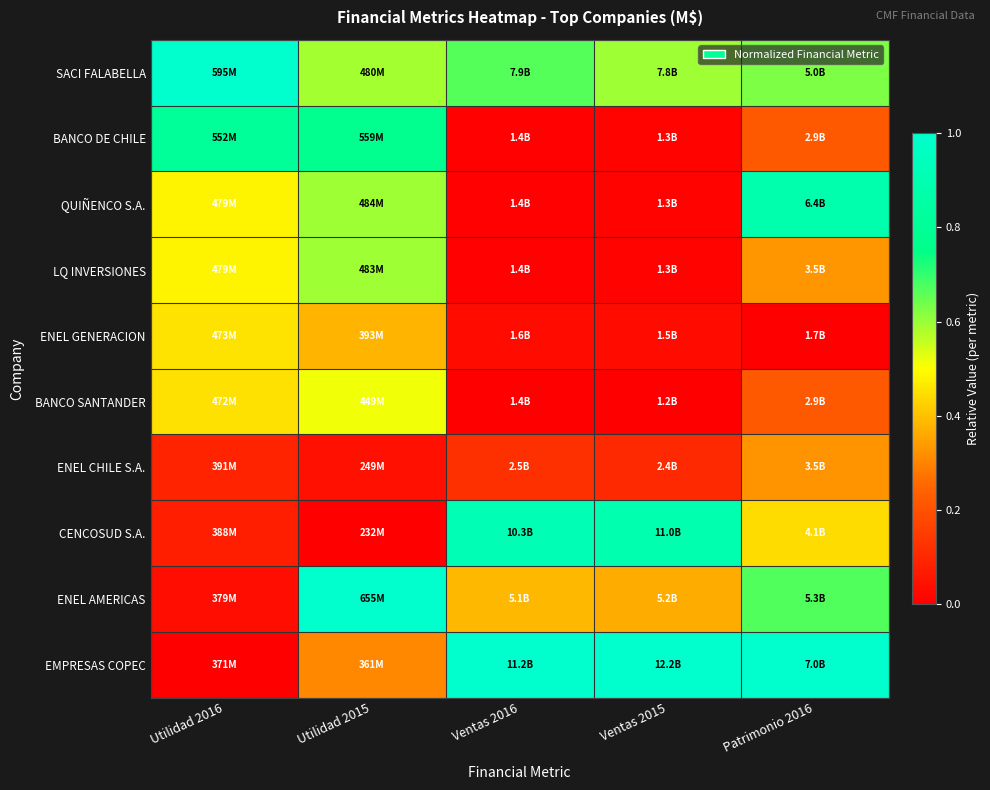

At Ventas 2016, list the series in order from smallest to largest.

BANCO SANTANDER, BANCO DE CHILE, LQ INVERSIONES, QUIÑENCO S.A., ENEL GENERACION, ENEL CHILE S.A., ENEL AMERICAS, SACI FALABELLA, CENCOSUD S.A., EMPRESAS COPEC